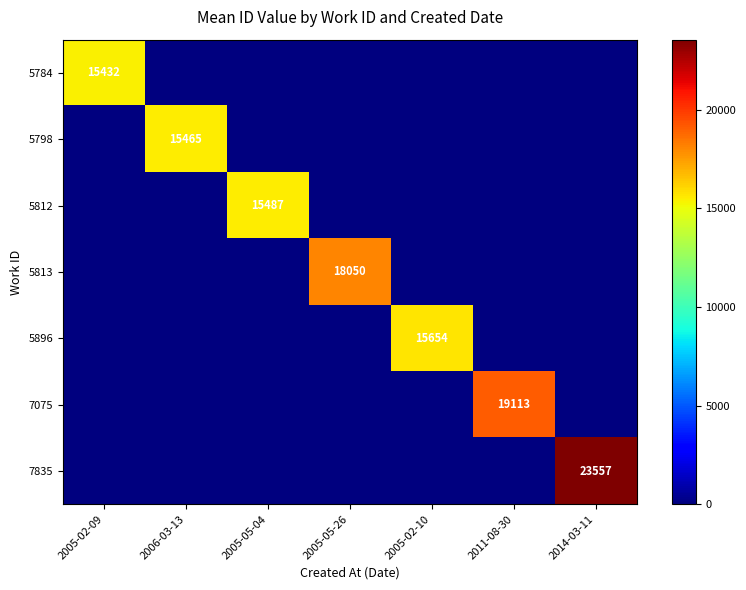

Is it true that 5813 equals 18050 at 2005-05-26?

True